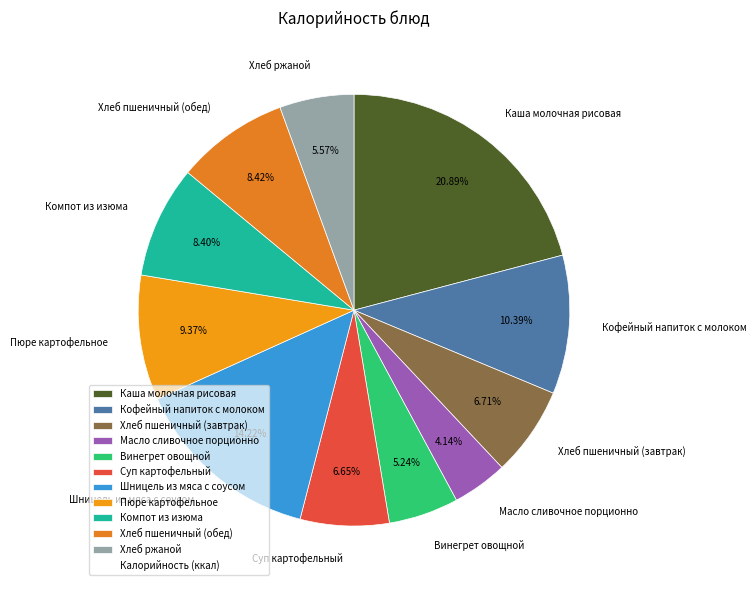

What percentage is the Хлеб пшеничный (обед) slice, to the nearest percent?

8%